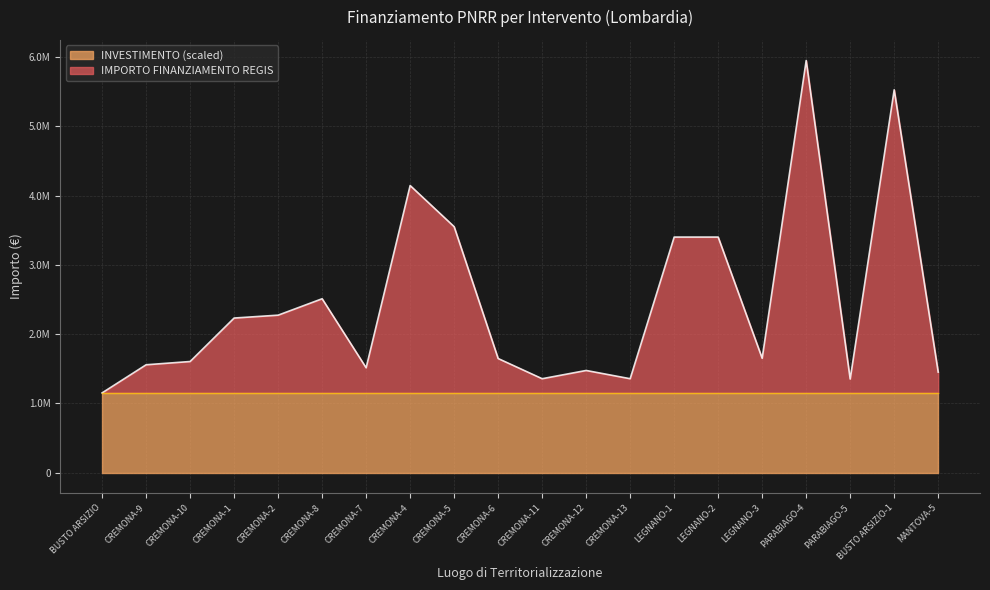

What is the value of the 12th point from the left?

1473707.9